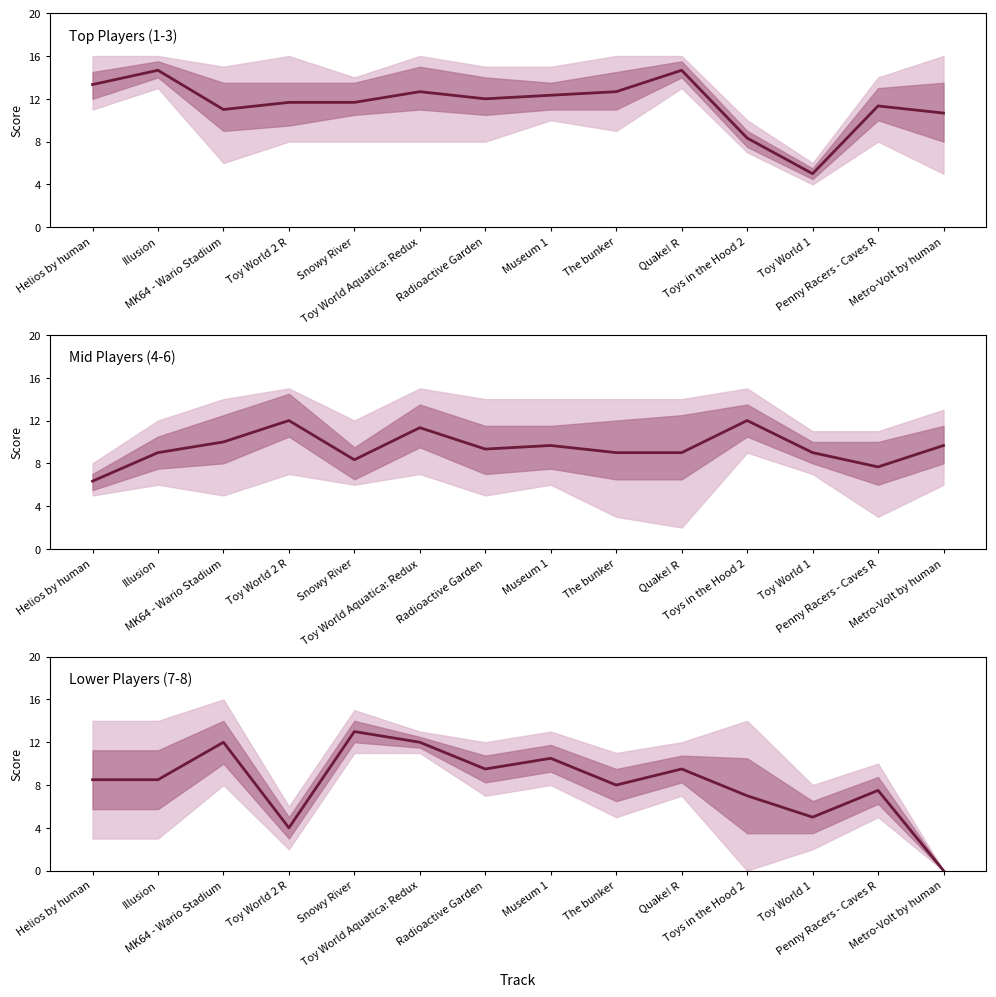

Which series has the largest total across all categories?

Top Players (1-3)